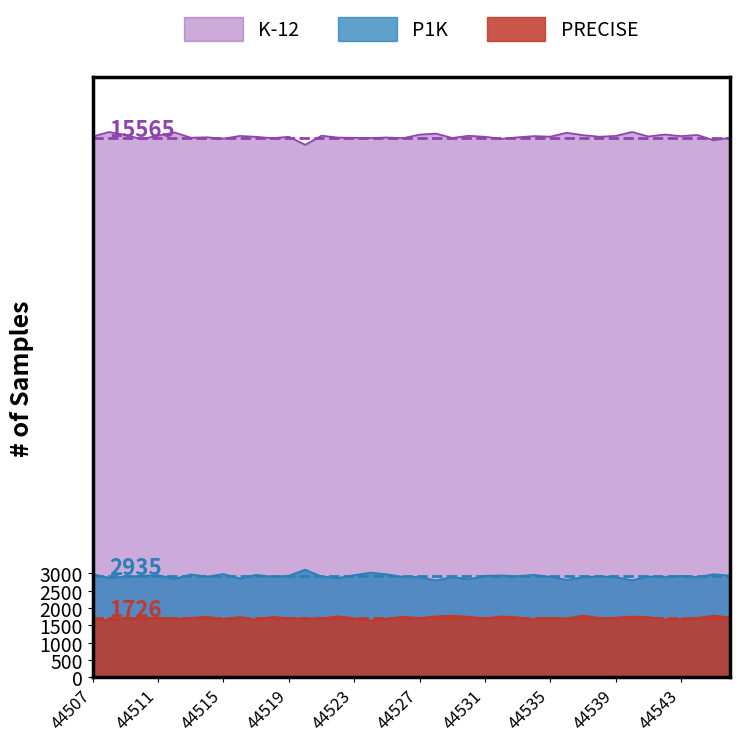

List the series in order of their peak value, lowest first.

PRECISE, P1K, K-12